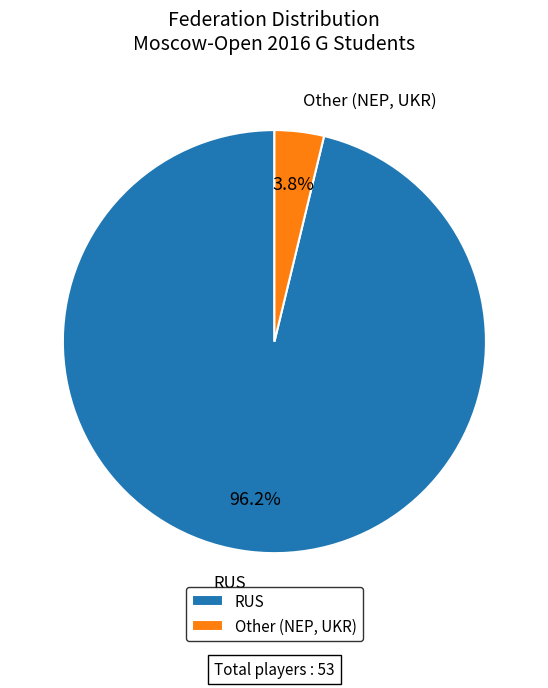

Is there a majority slice in this chart?

Yes